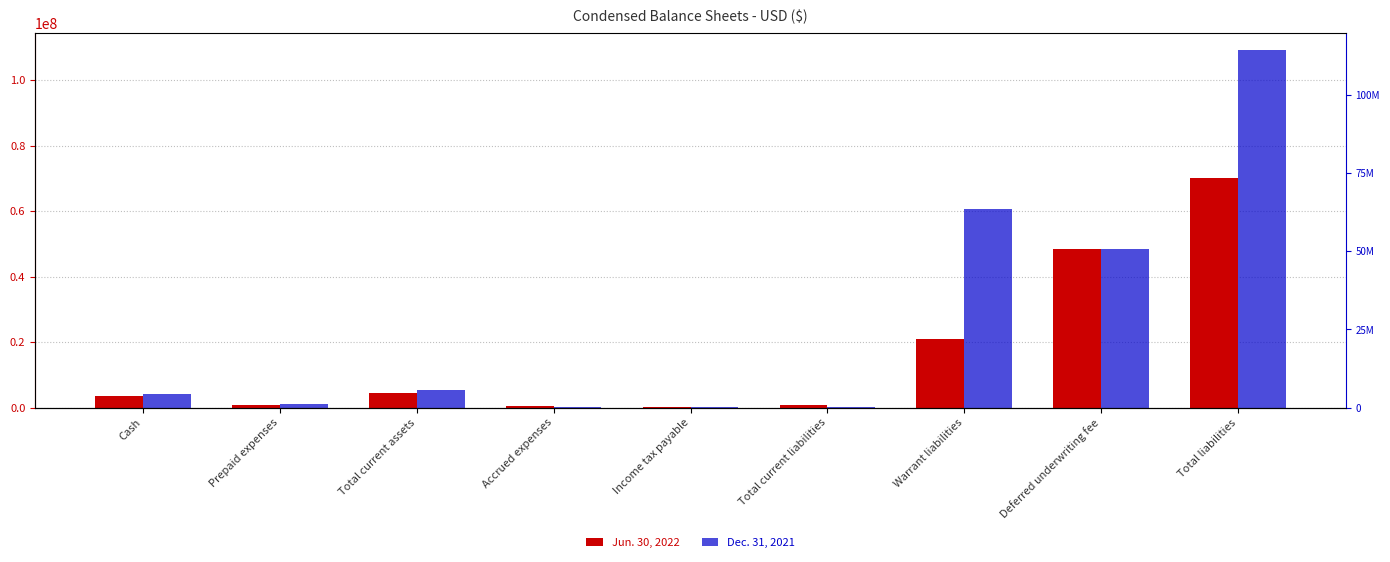

Is the value of Dec. 31, 2021 at Cash greater than the value of Jun. 30, 2022 at Total liabilities?

No